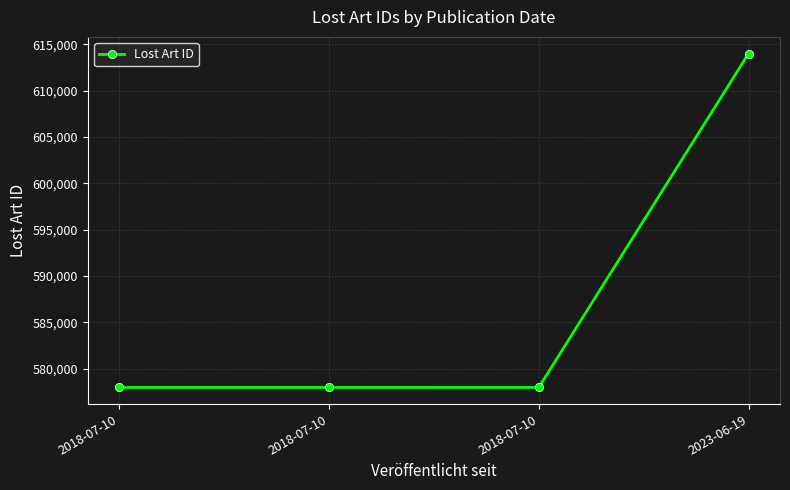

List the labels in order of value, smallest first.

2018-07-10, 2018-07-10, 2018-07-10, 2023-06-19